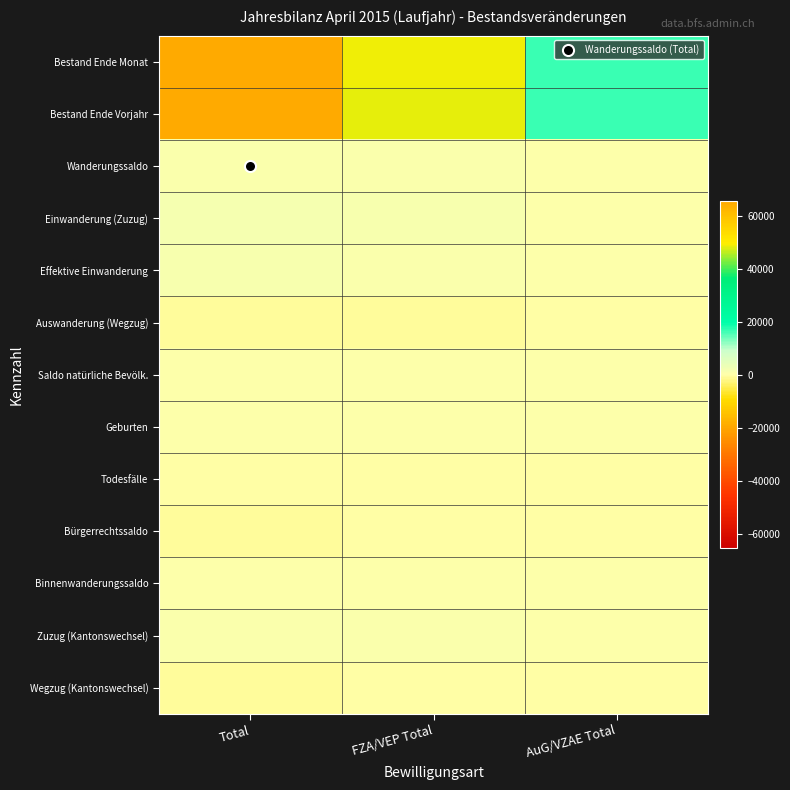

Reading left to right, list all the values displayed in this chart.

Bestand Ende Monat: Total=65421	FZA/VEP Total=48847	AuG/VZAE Total=16574
Bestand Ende Vorjahr: Total=64949	FZA/VEP Total=48420	AuG/VZAE Total=16529
Wanderungssaldo: Total=695	FZA/VEP Total=528	AuG/VZAE Total=167
Einwanderung (Zuzug): Total=1537	FZA/VEP Total=1189	AuG/VZAE Total=348
Effektive Einwanderung: Total=1115	FZA/VEP Total=882	AuG/VZAE Total=233
Auswanderung (Wegzug): Total=-857	FZA/VEP Total=-669	AuG/VZAE Total=-188
Saldo natürliche Bevölk.: Total=261	FZA/VEP Total=176	AuG/VZAE Total=85
Geburten: Total=310	FZA/VEP Total=213	AuG/VZAE Total=97
Todesfälle: Total=-49	FZA/VEP Total=-37	AuG/VZAE Total=-12
Bürgerrechtssaldo: Total=-629	FZA/VEP Total=-374	AuG/VZAE Total=-255
Binnenwanderungssaldo: Total=140	FZA/VEP Total=93	AuG/VZAE Total=47
Zuzug (Kantonswechsel): Total=738	FZA/VEP Total=563	AuG/VZAE Total=175
Wegzug (Kantonswechsel): Total=-598	FZA/VEP Total=-470	AuG/VZAE Total=-128